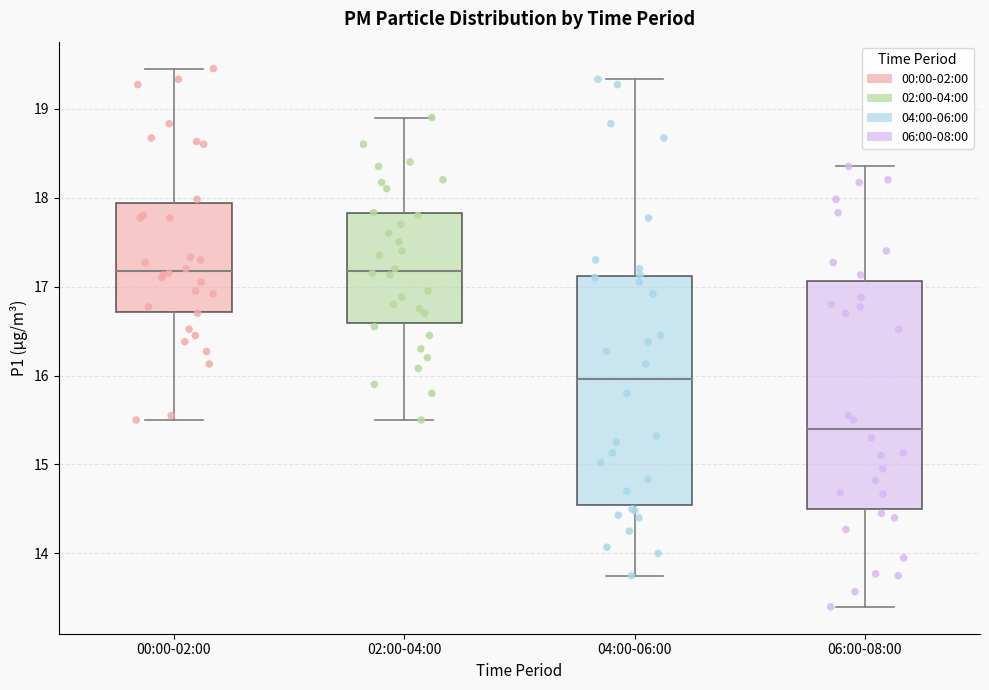

Reading left to right, transcribe this box plot: for each box, give where its median line is, the range the box spans, and where its two whiskers end, as read against the y-axis. The values are not printed on the chart, so give them approximately, as read against the axis.

00:00-02:00: median 17.2, box 16.7 to 17.9, whiskers 15.5 to 19.5
02:00-04:00: median 17.2, box 16.6 to 17.8, whiskers 15.5 to 18.9
04:00-06:00: median 16.0, box 14.6 to 17.1, whiskers 13.8 to 19.3
06:00-08:00: median 15.4, box 14.5 to 17.1, whiskers 13.4 to 18.4